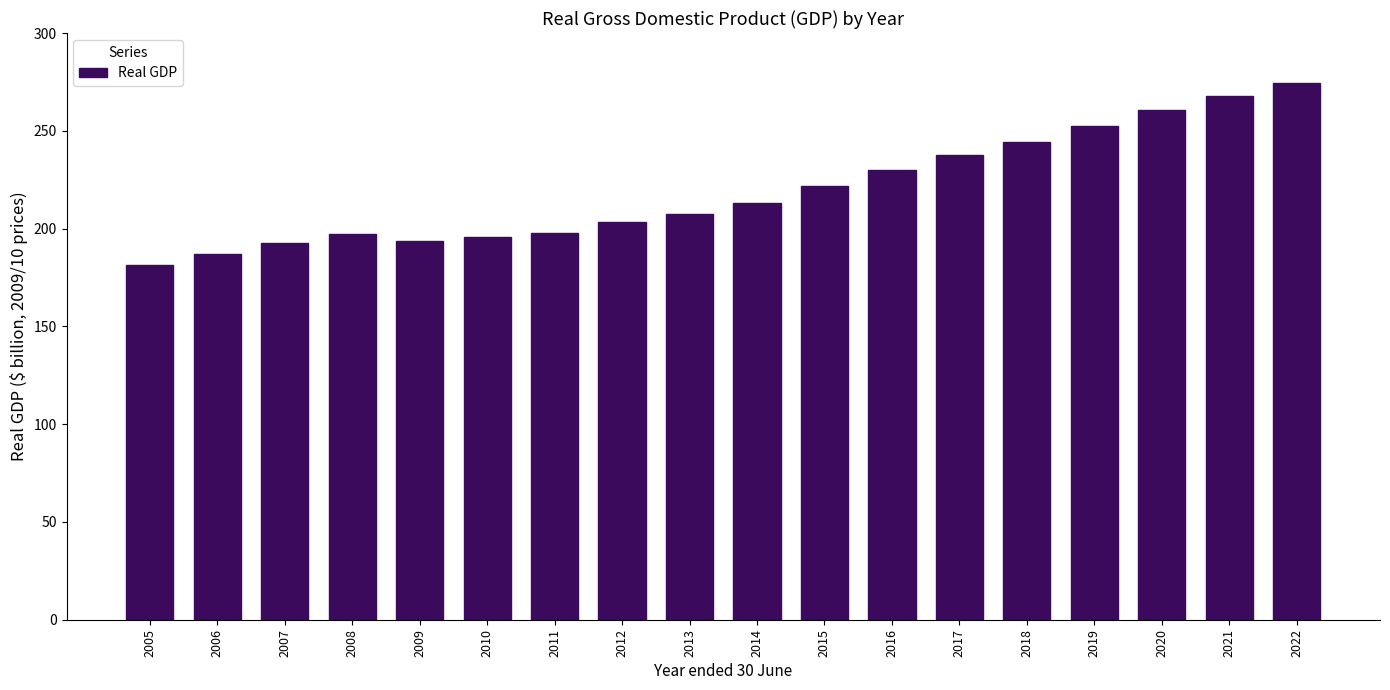

What is the difference between the maximum and second lowest values?

87.6